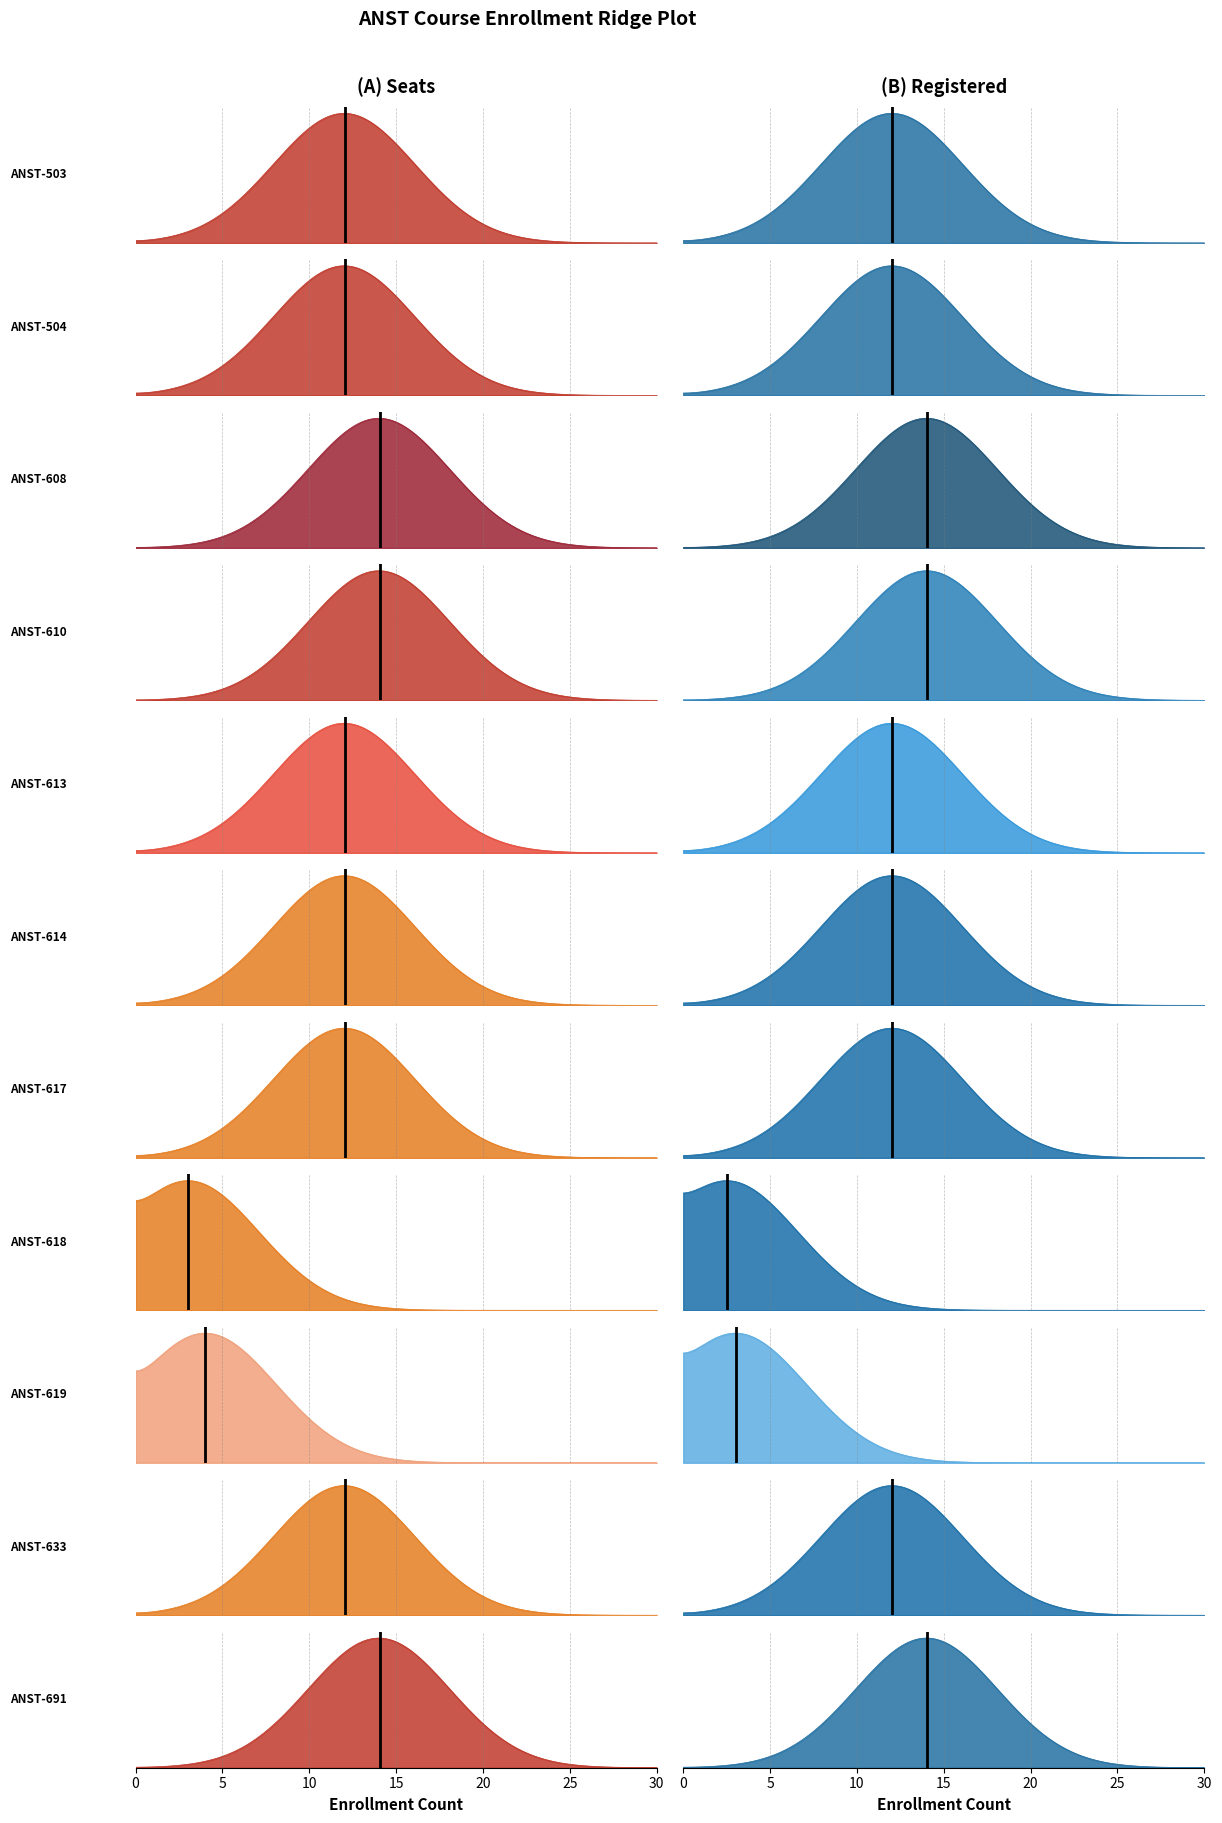

True or false: seats and registered cross at least once.

False